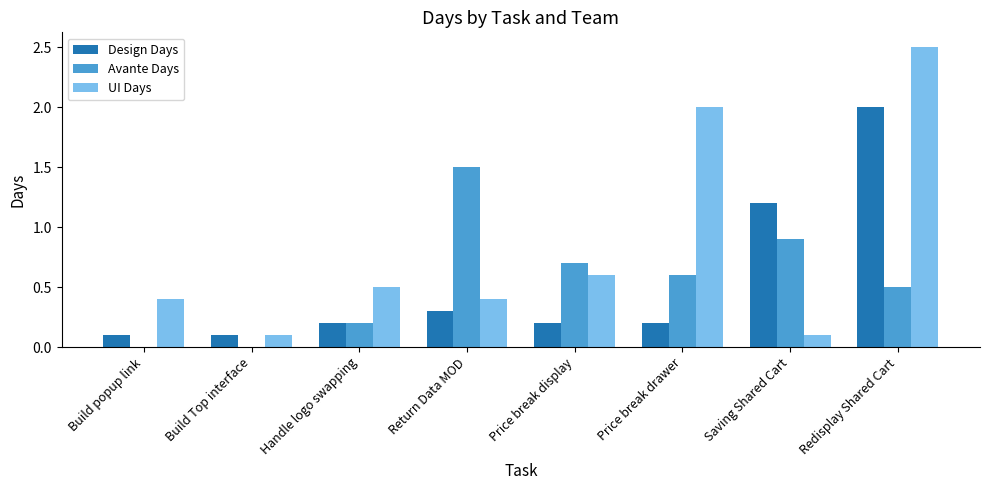

Which category has the highest value across all series?

Redisplay Shared Cart